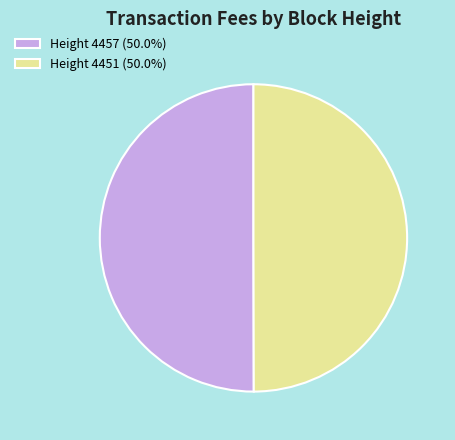

Do Height 4451 (50.0%) and Height 4457 (50.0%) together represent more than half of the pie?

Yes